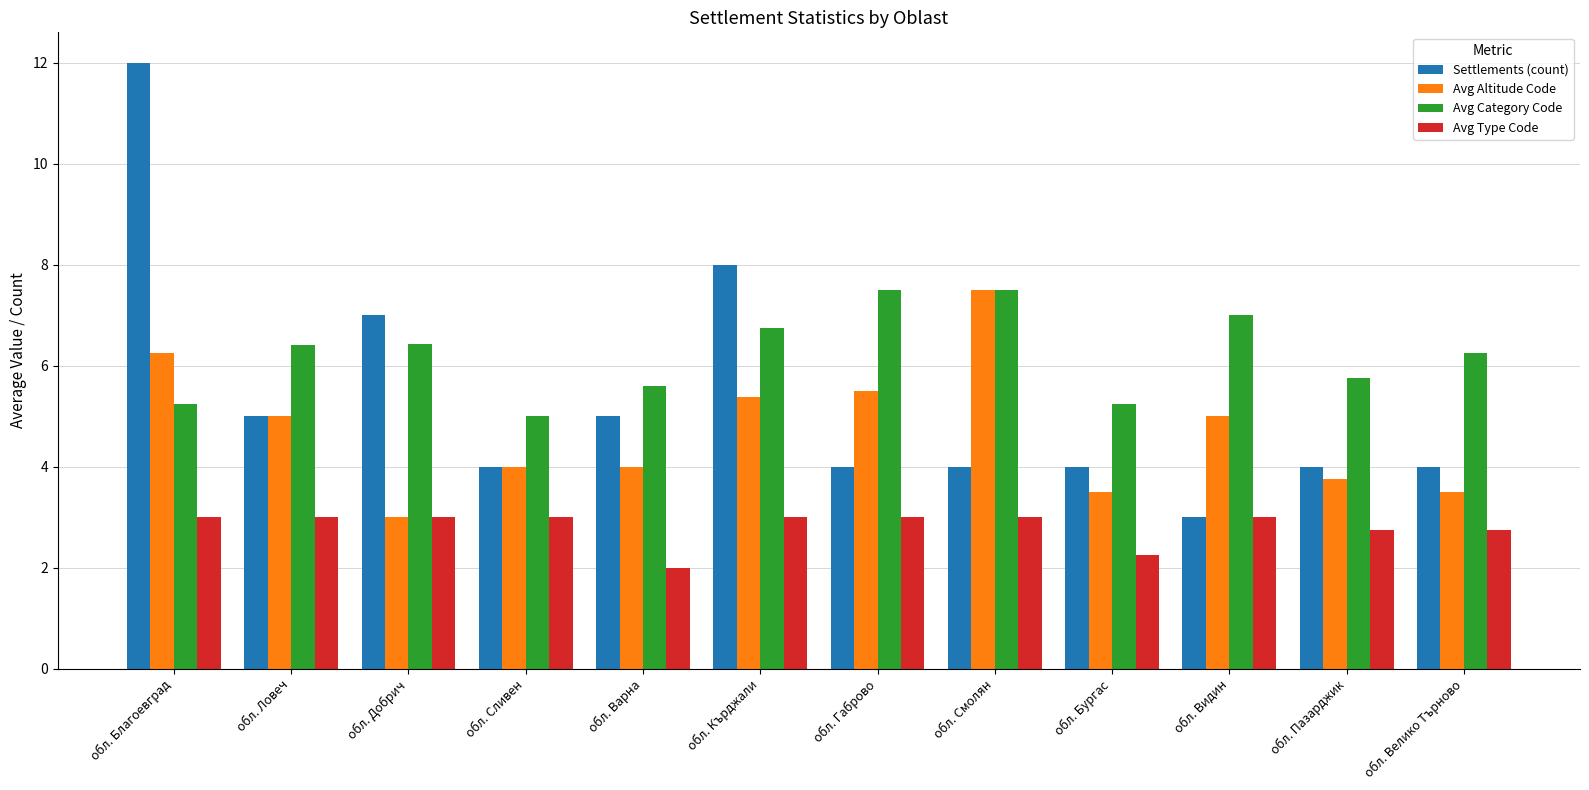

How many series are shown in this chart?

4